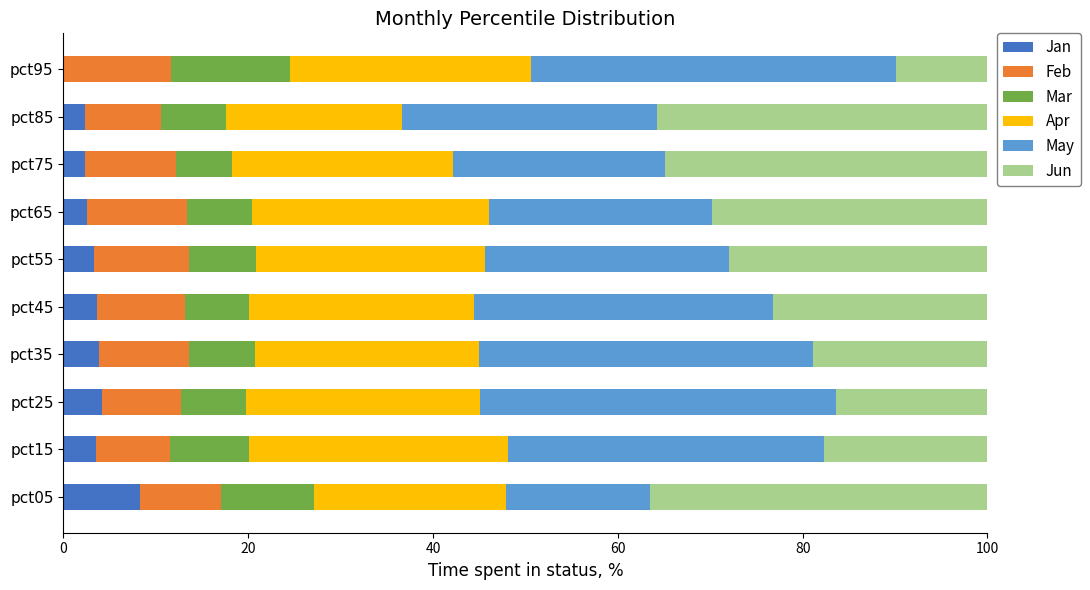

How many categories are shown in the chart?

10